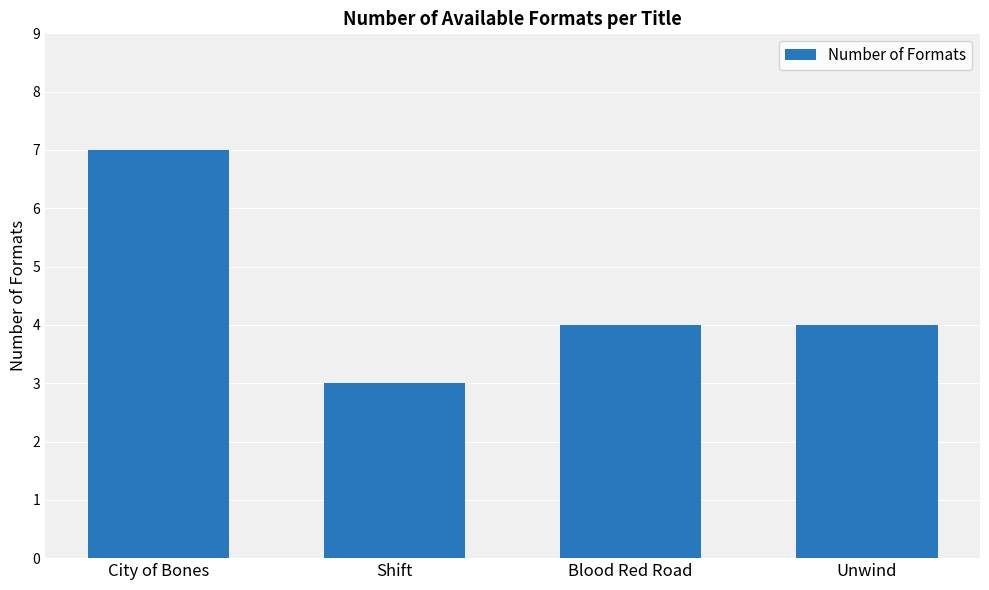

Approximately how many times larger is the value at City of Bones compared to Shift?

2.3